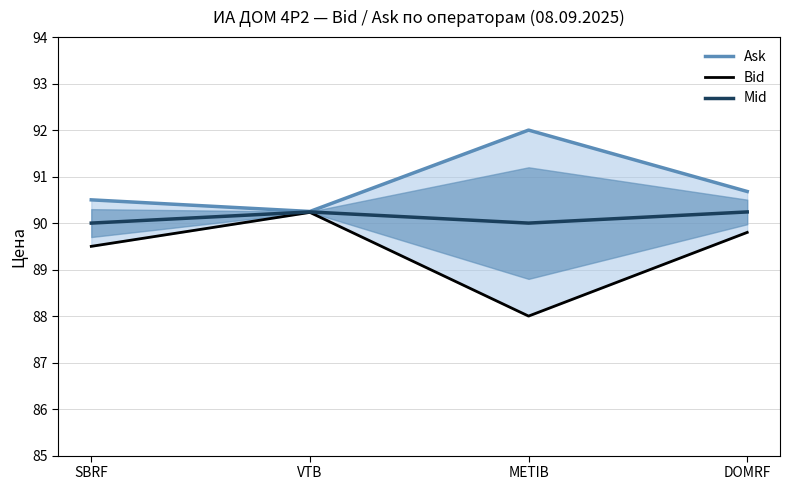

True or false: Mid has more than 0 interior local peaks.

True